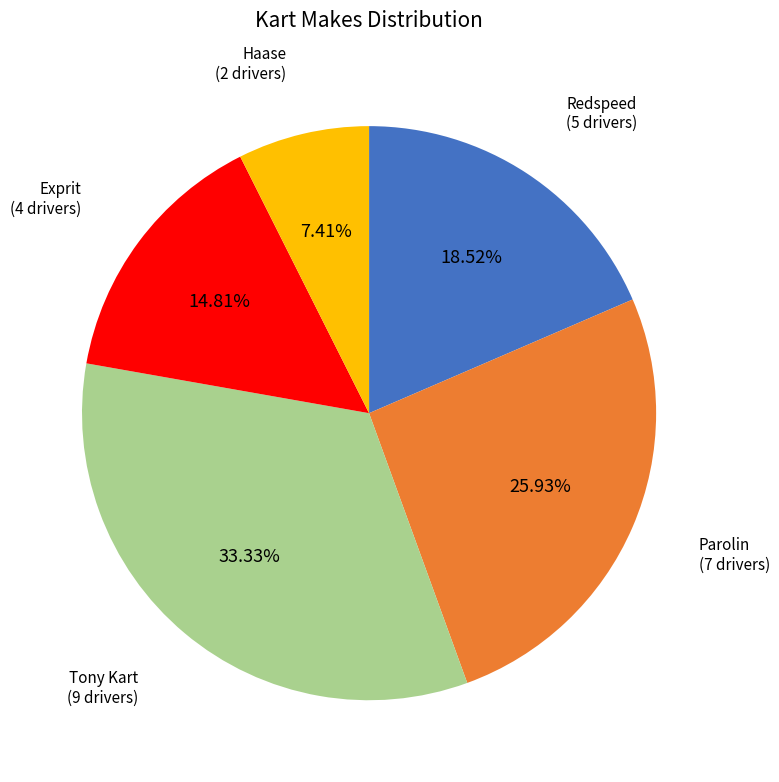

Which has a higher value, Exprit or Haase?

Exprit